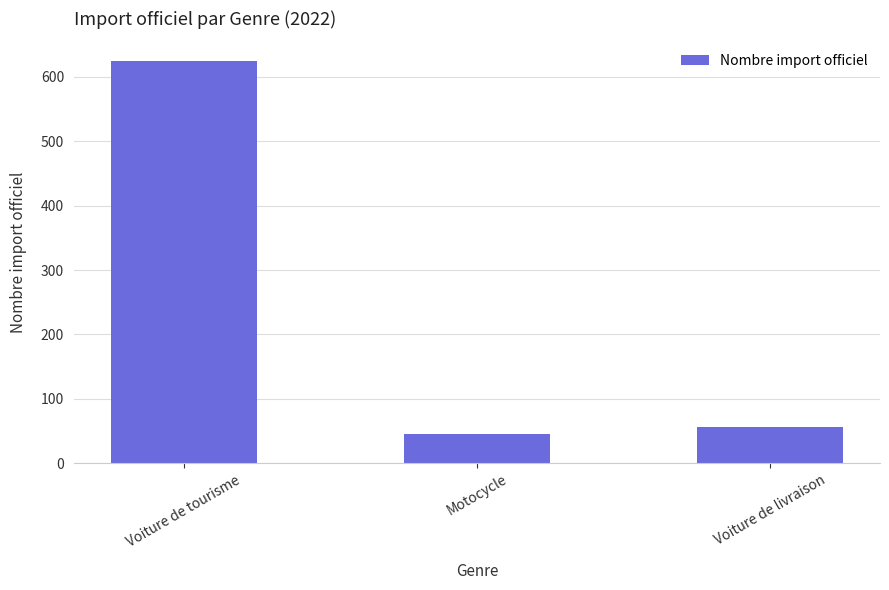

What is the difference between the maximum and minimum values?

578